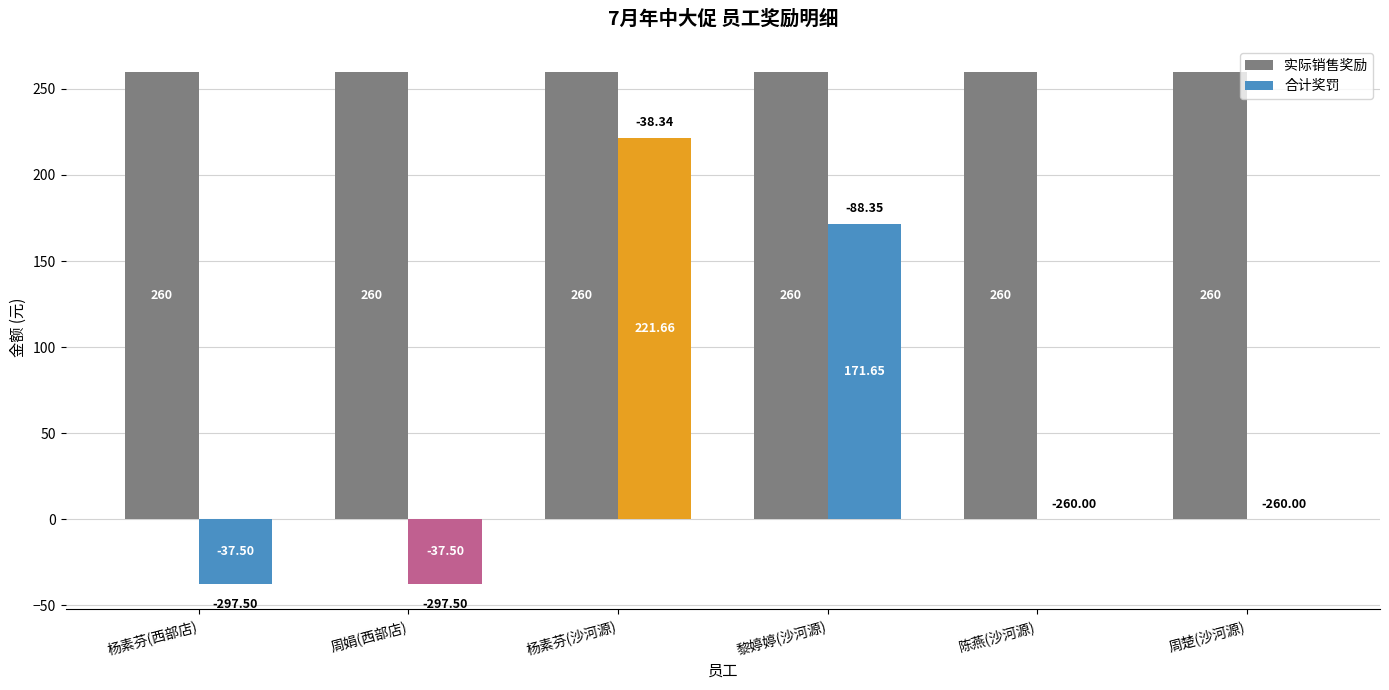

What value does the 合计奖罚 series have at 杨素芬(沙河源)?

221.7